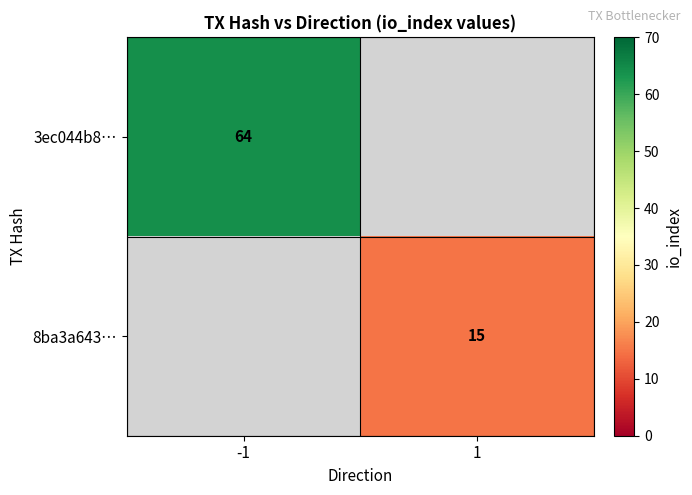

True or false: 8ba3a643… has a value of 15 at 1.

True